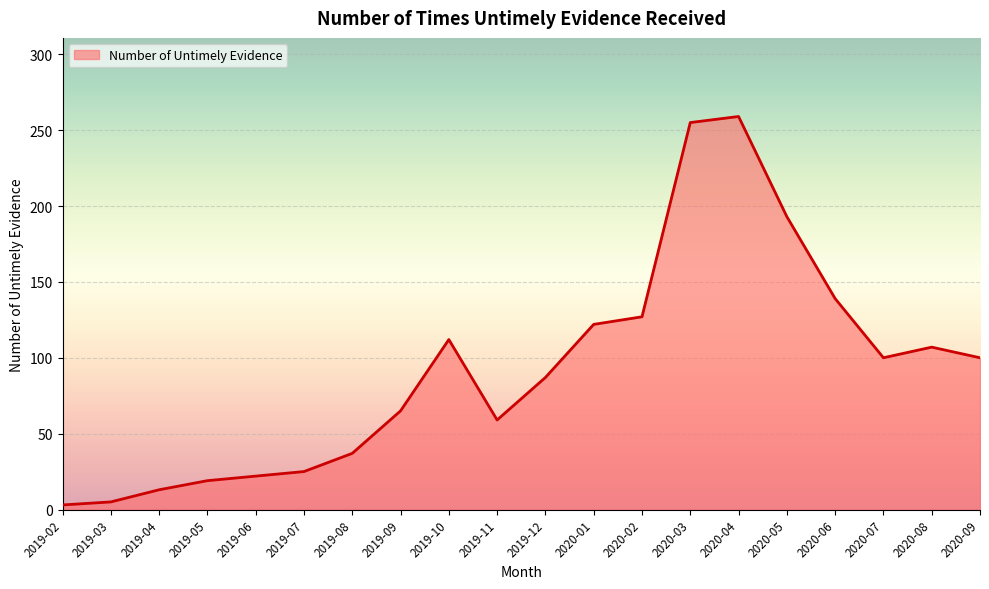

What is the greatest value displayed?

259